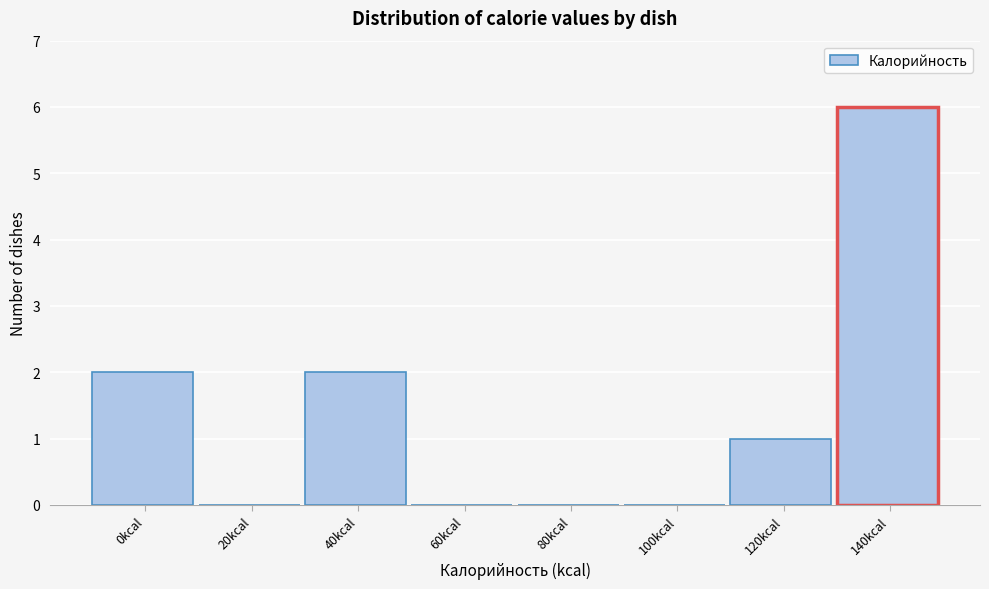

Reading left to right, what are all the values shown in this chart?

0kcal=2	20kcal=0	40kcal=2	60kcal=0	80kcal=0	100kcal=0	120kcal=1	140kcal=6